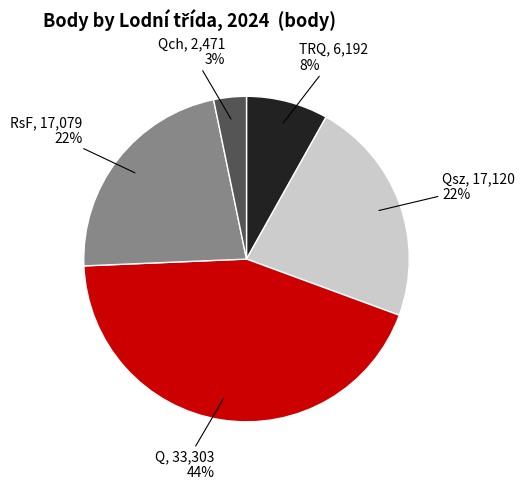

Which category has the smallest portion of the pie?

Qch